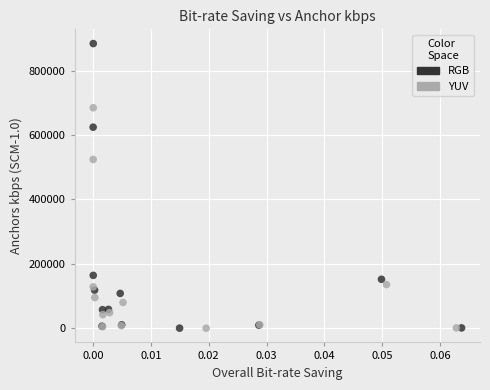

What are all the series names shown in the legend?

RGB, YUV